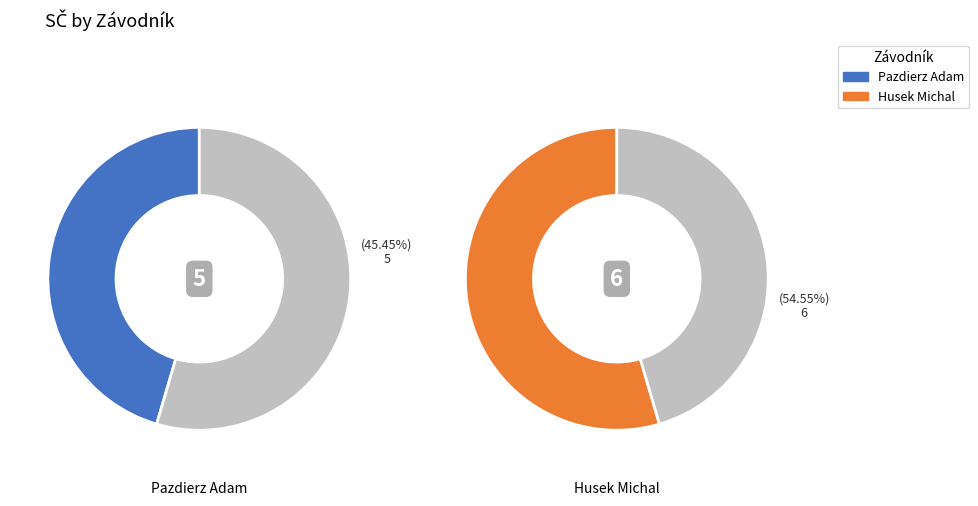

Rank the categories by value from highest to lowest.

Husek Michal, Pazdierz Adam